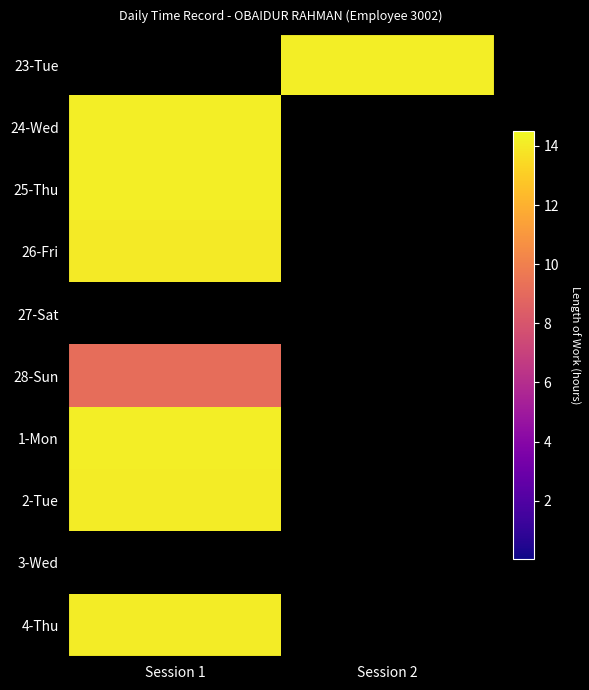

Count the number of data series in this chart.

10